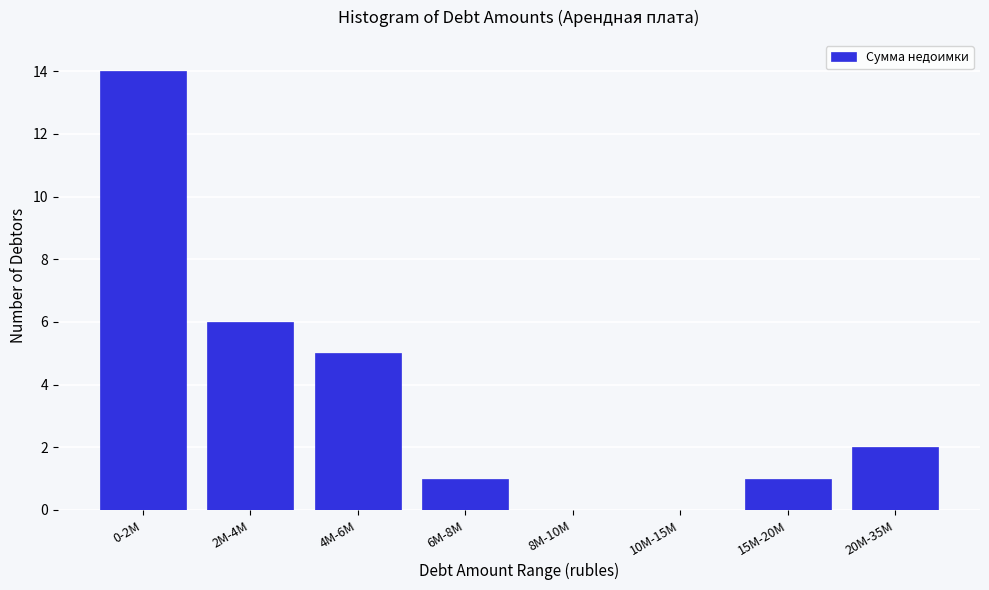

Reading left to right, transcribe all the data shown in this chart.

0-2M=14	2M-4M=6	4M-6M=5	6M-8M=1	8M-10M=0	10M-15M=0	15M-20M=1	20M-35M=2